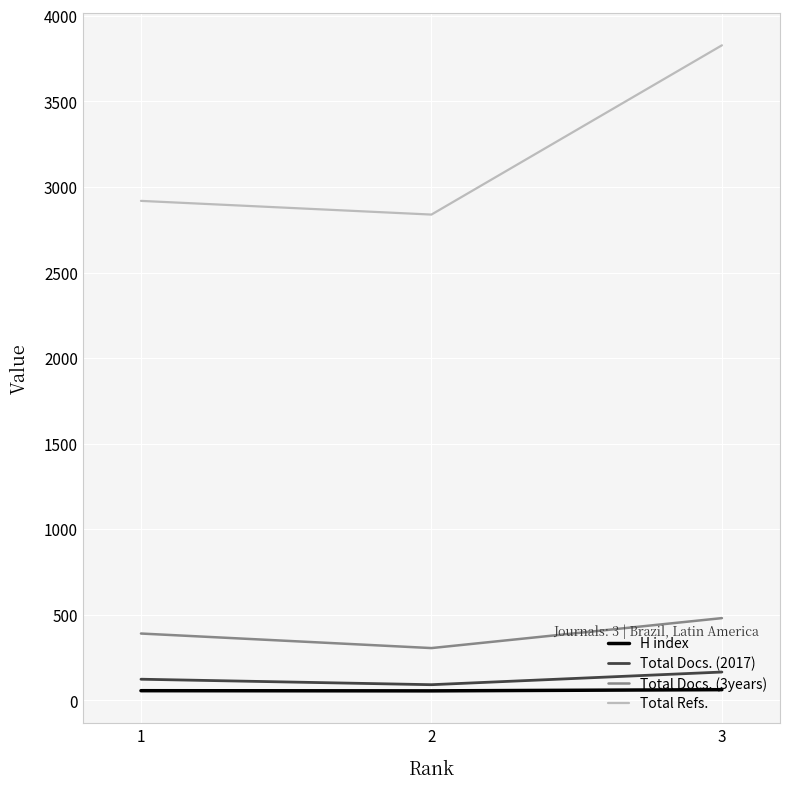

What is the greatest value displayed?

3828